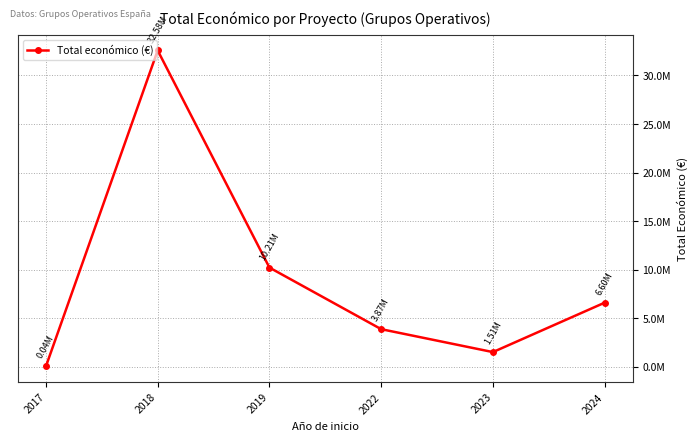

Does the chart have visible grid lines?

Yes